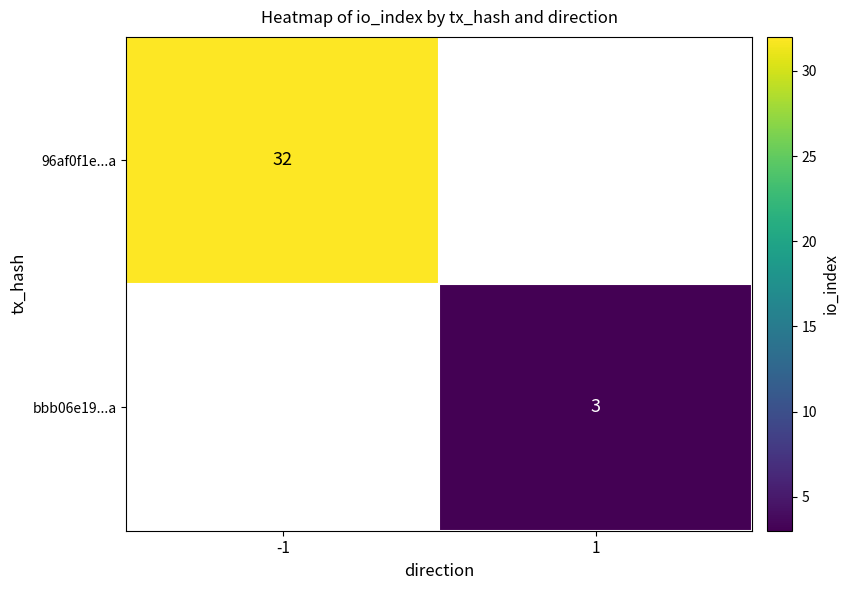

The 96af0f1e...a series shows 32 at -1. True or false?

True